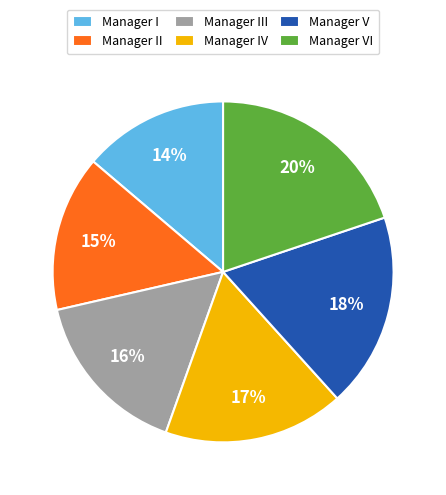

Between Manager III and Manager IV, which is larger?

Manager IV